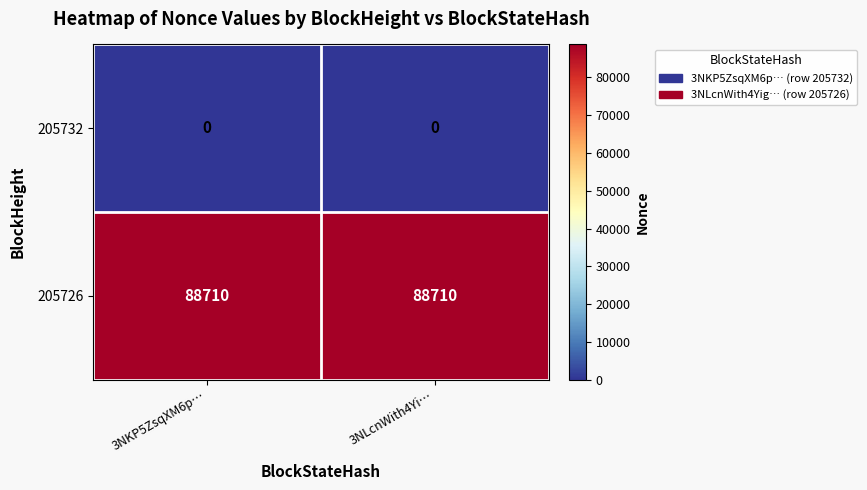

At 3NKP5ZsqXM6p…, list the series in order from smallest to largest.

205732, 205726